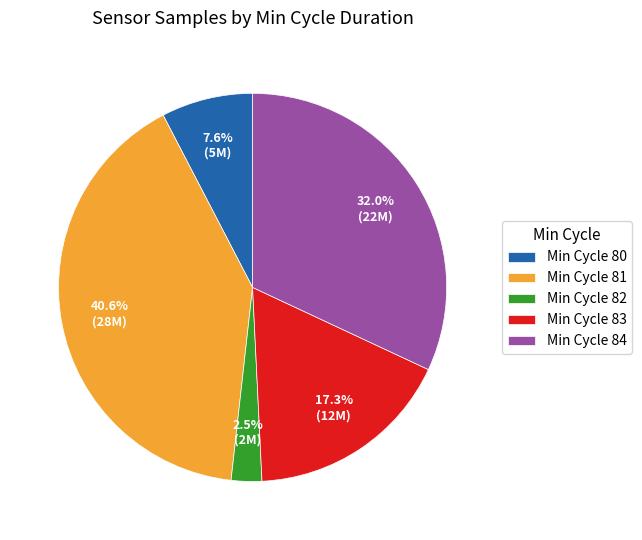

What is the total percentage of Min Cycle 82 and Min Cycle 84?

34.5%